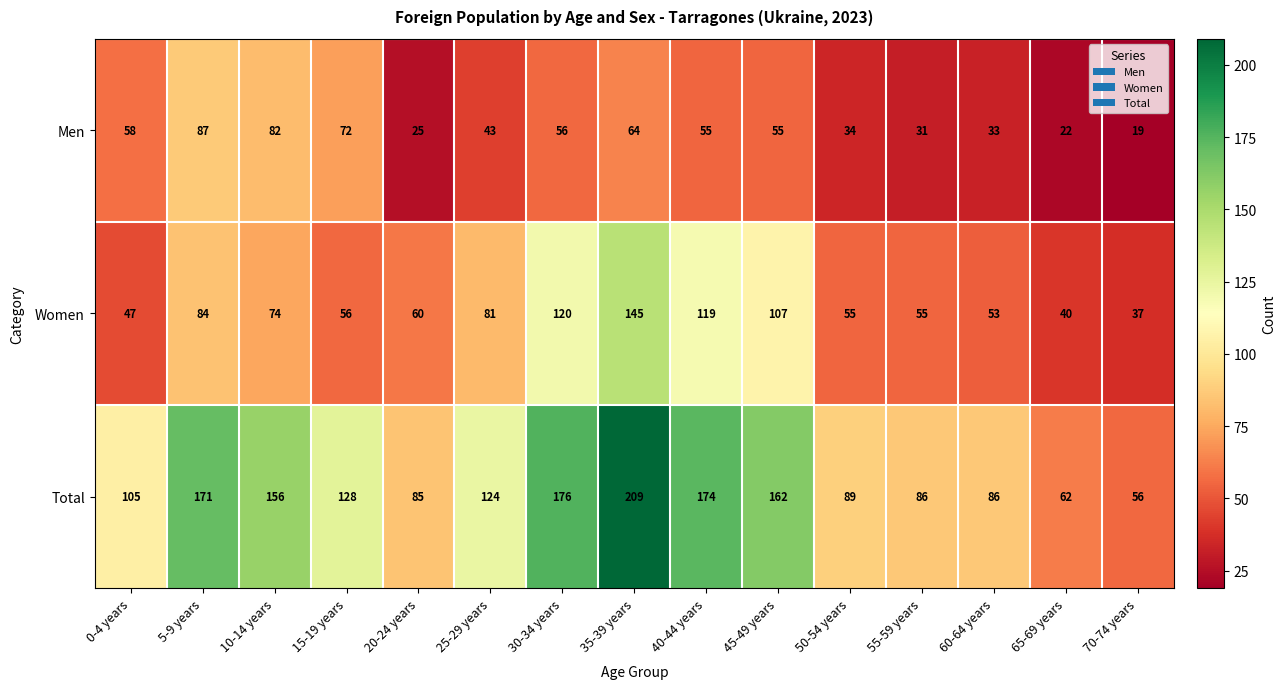

What is the difference between the maximum and minimum values in the Total series?

153